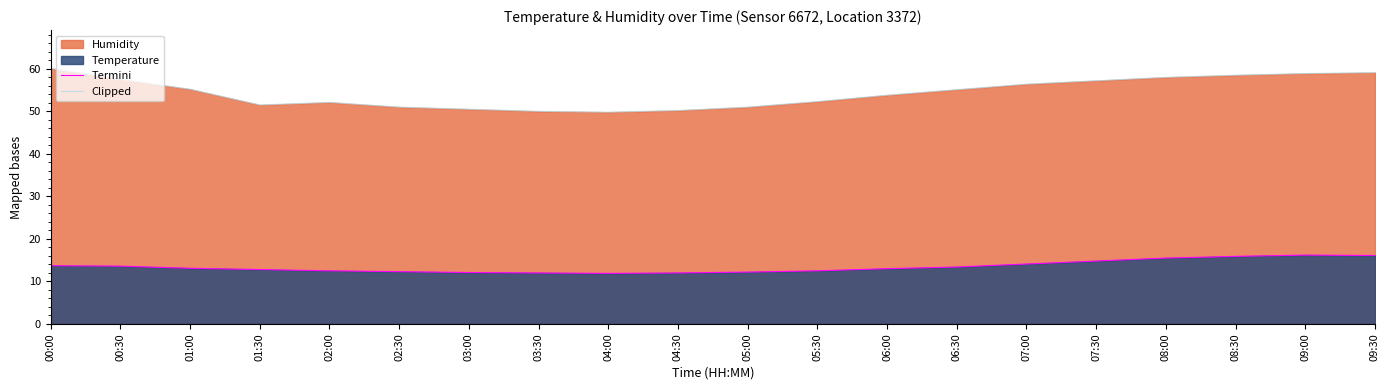

What is the difference between the highest and lowest values at 05:30?

39.8